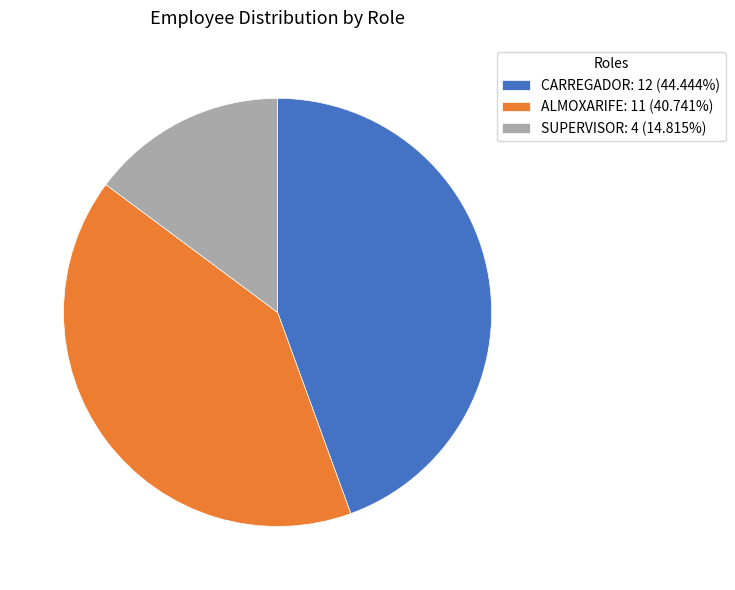

Which has a higher value, ALMOXARIFE or SUPERVISOR?

ALMOXARIFE